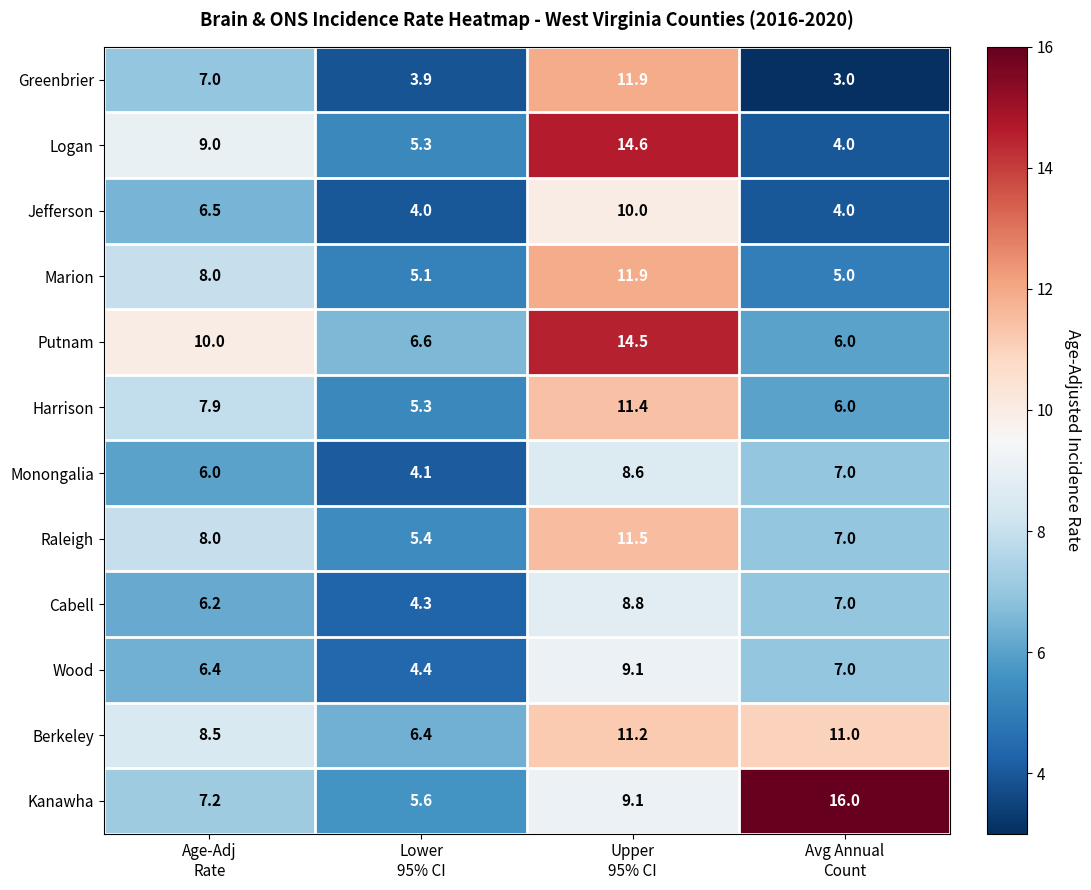

What is the difference between the maximum and minimum values in the Jefferson series?

6.0